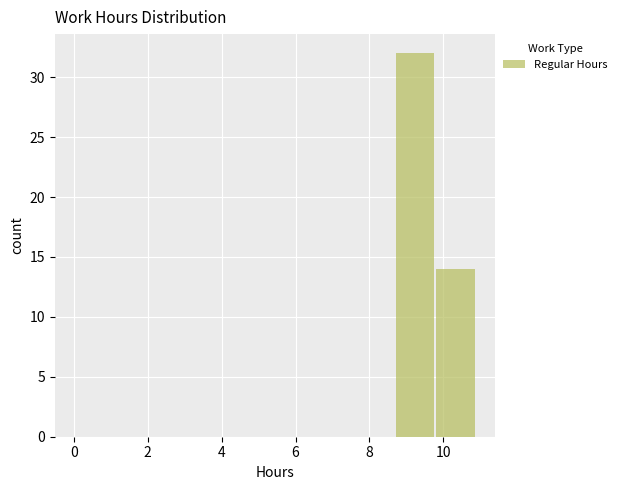

Reading left to right, list every bar in this chart as the range it spans on the x-axis followed by its height. Neither the bar edges nor the heights are printed on the chart, so give them approximately, as read against the axes.

0.0 to 1.0: 0
1.0 to 2.2: 0
2.2 to 3.2: 0
3.2 to 4.4: 0
4.4 to 5.4: 0
5.4 to 6.6: 0
6.6 to 7.6: 0
7.6 to 8.6: 0
8.6 to 9.8: 32
9.8 to 10.8: 14